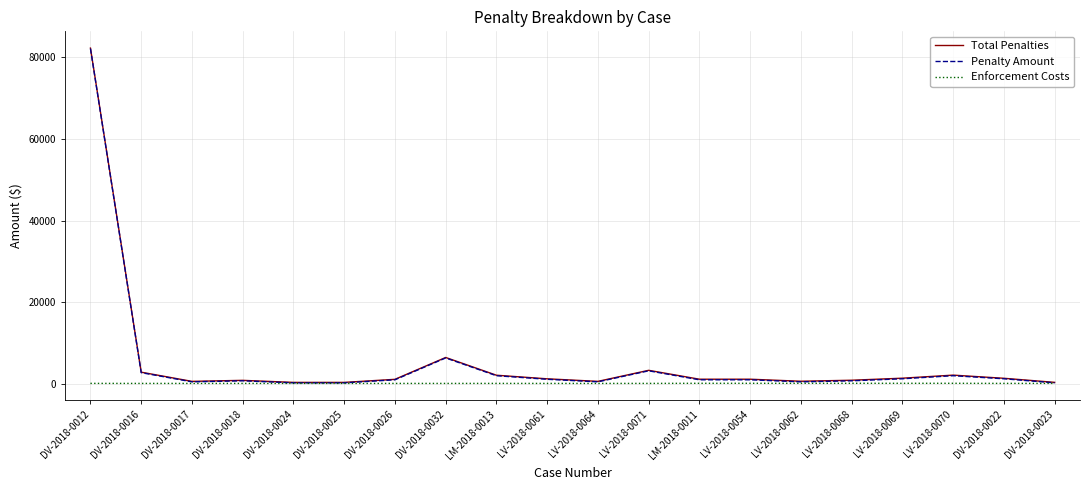

The Total Penalties series shows 6464.5 at DV-2018-0032. True or false?

True